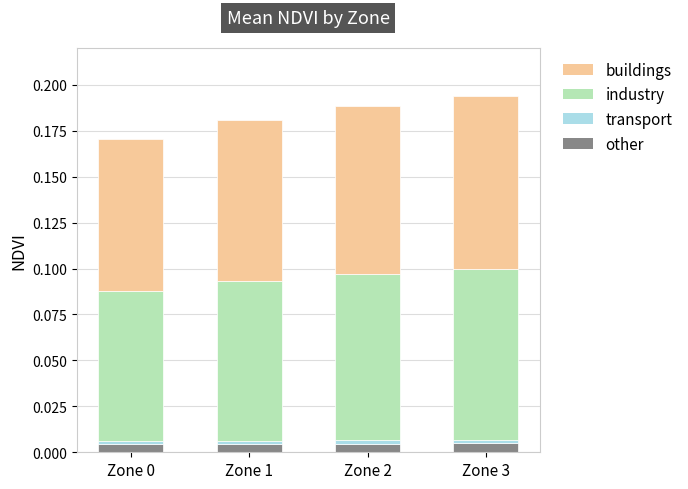

The other series shows 0.0 at Zone 1. True or false?

True